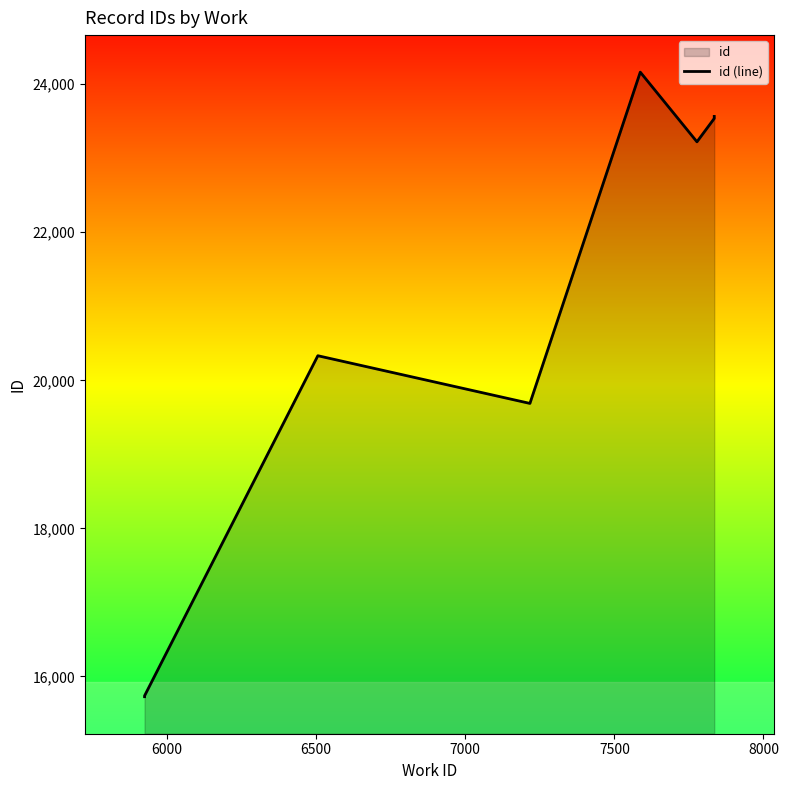

Which has a higher value, 6500 or 7500?

7500